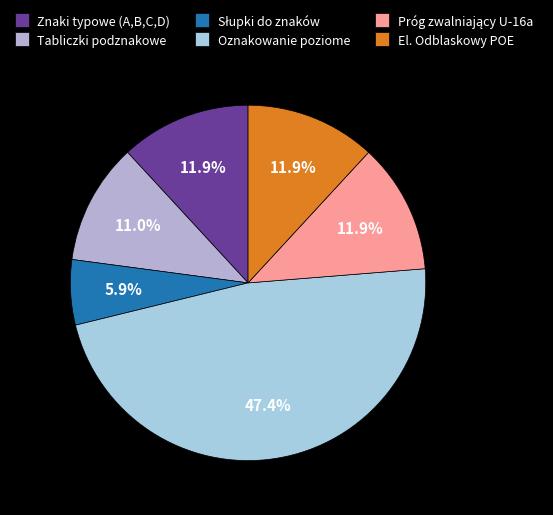

To the nearest percent, what percentage of the pie is Oznakowanie poziome?

47%